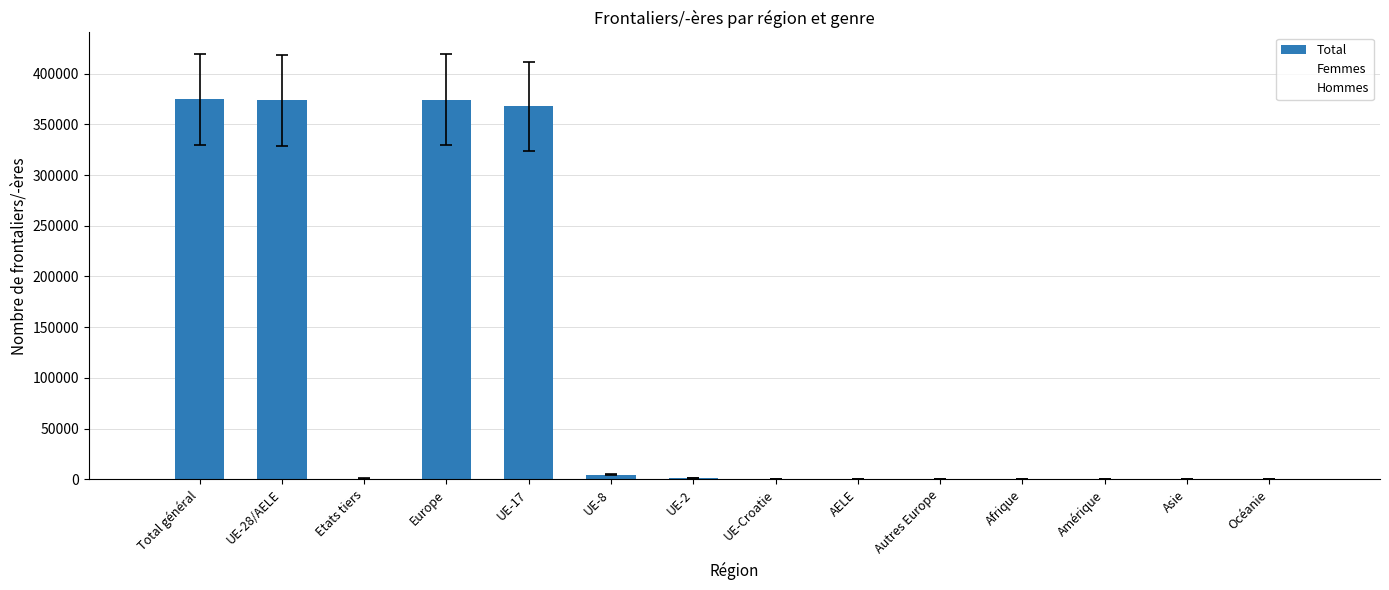

How many series are shown in this chart?

1